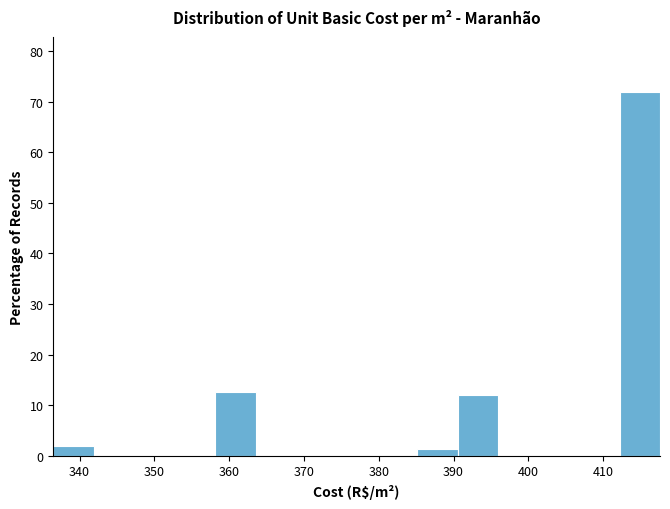

How tall is the bar that spans 385 to 391 on the x-axis? Neither the bar edges nor the heights are printed on the chart, so give them approximately, as read against the axes.

1